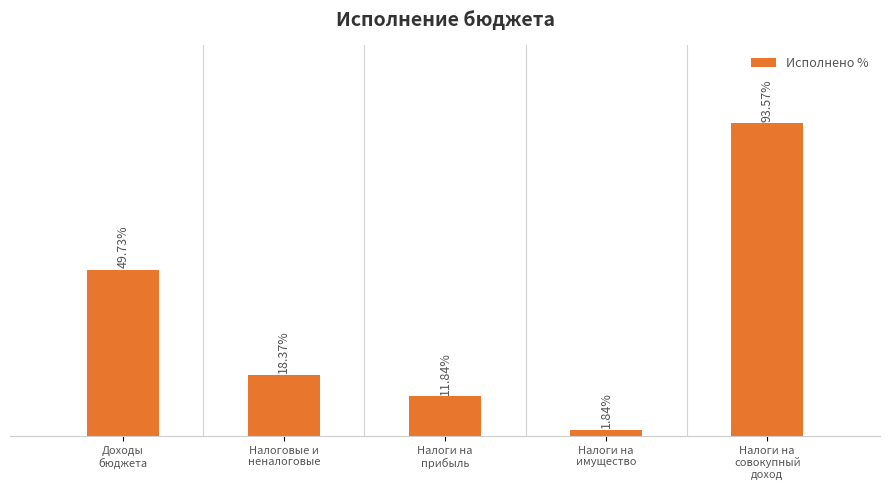

Does the chart contain any negative values?

No